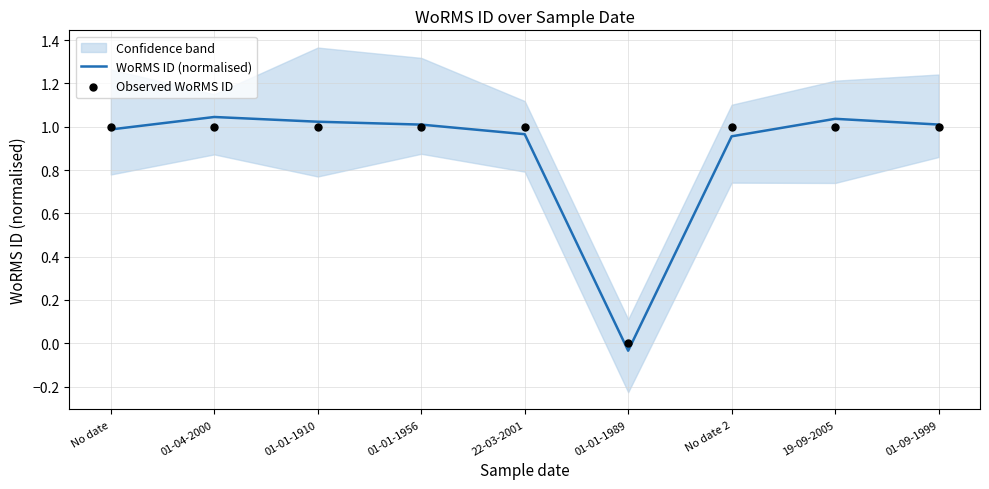

What are all the series names shown in the legend?

WoRMS ID (normalised), Observed WoRMS ID